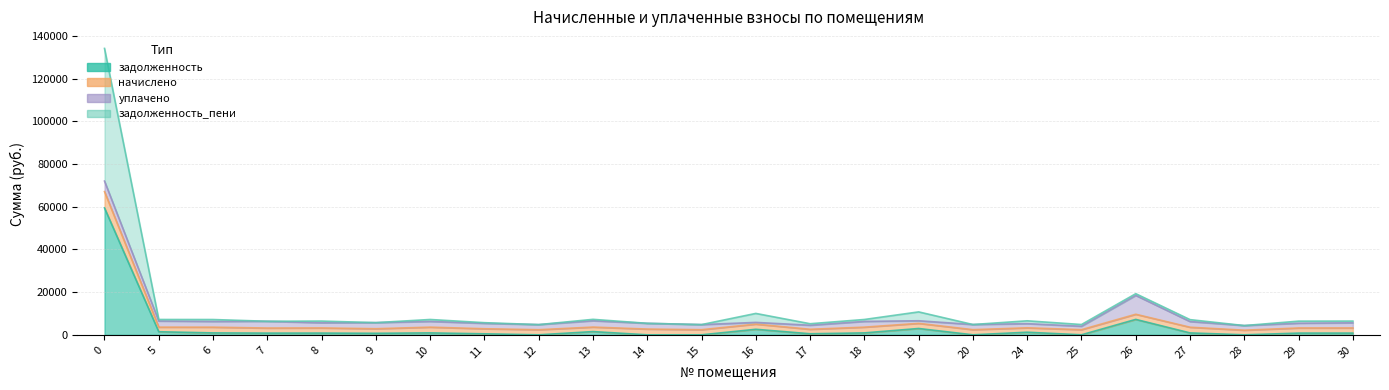

Which has a higher value, 11 or 17?

17